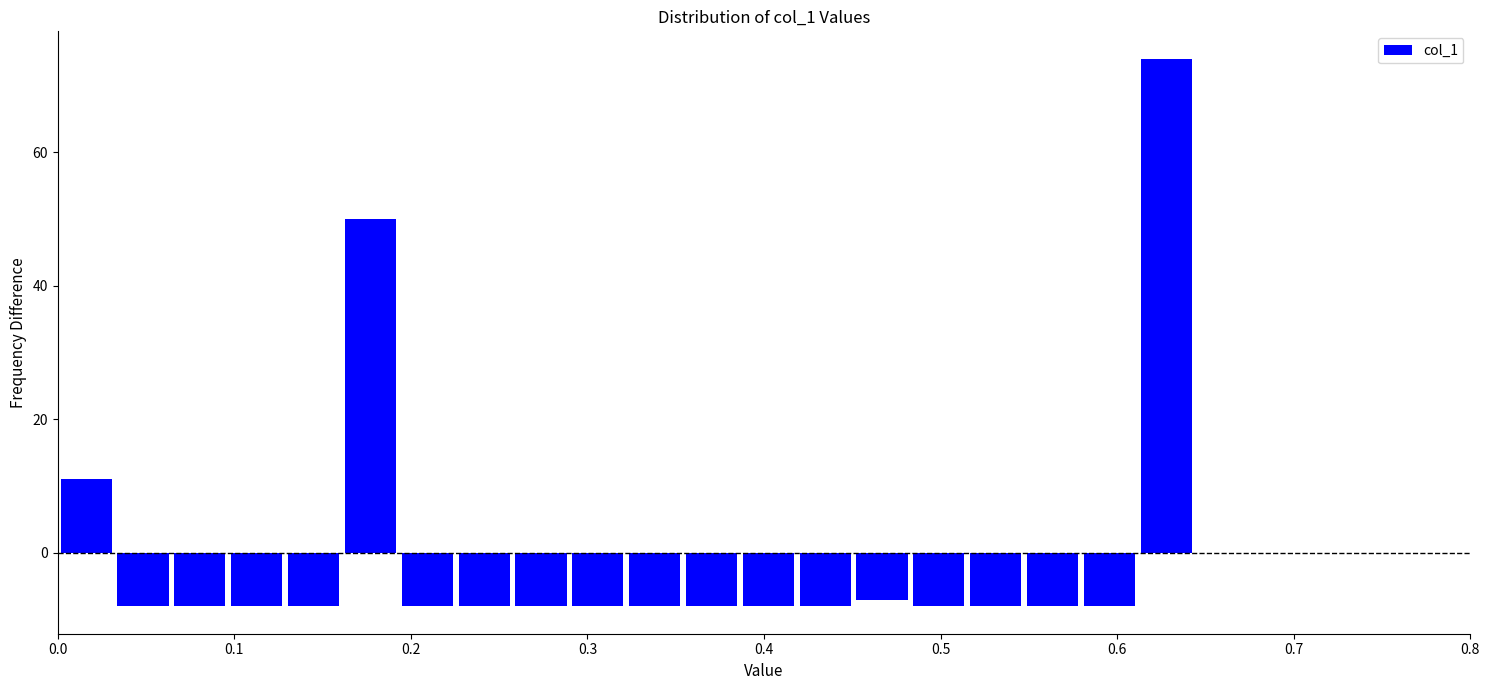

Read against the x-axis, roughly where is the centre of the tallest bar?

0.63